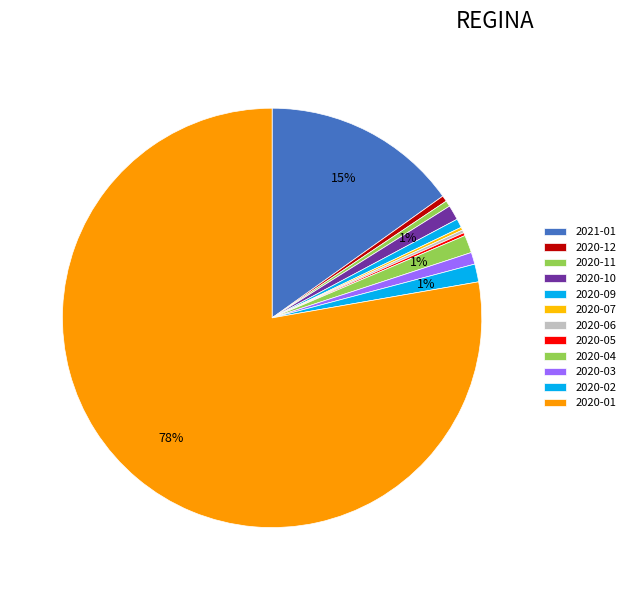

Is it true that 2020-11 is 1% of the pie?

False